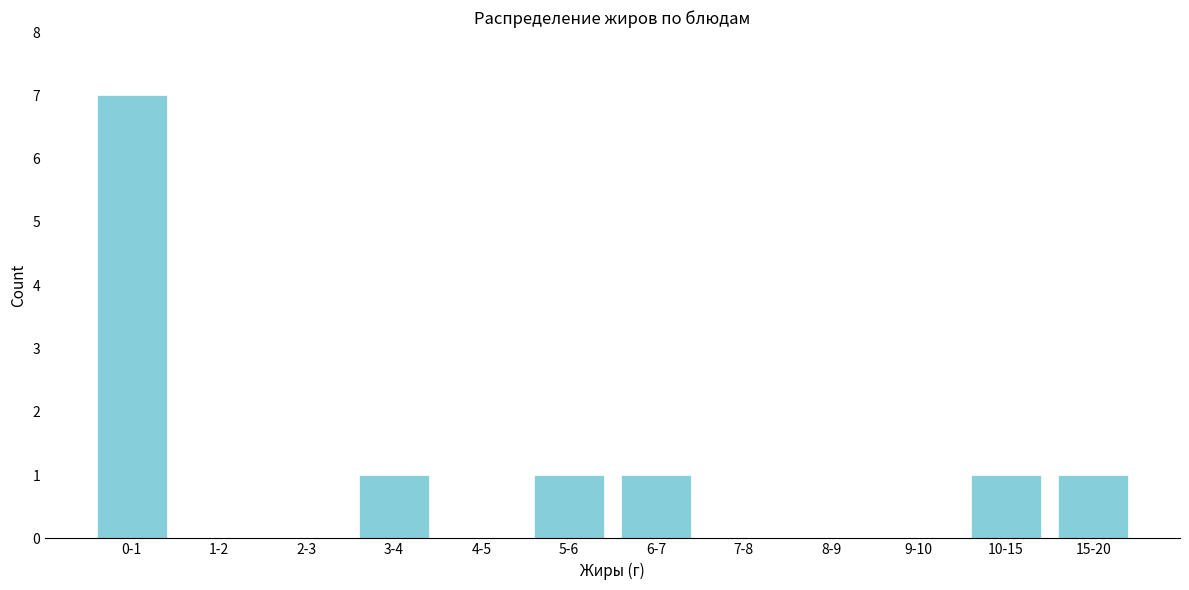

Reading left to right, extract all data points from this chart.

0-1=7	1-2=0	2-3=0	3-4=1	4-5=0	5-6=1	6-7=1	7-8=0	8-9=0	9-10=0	10-15=1	15-20=1